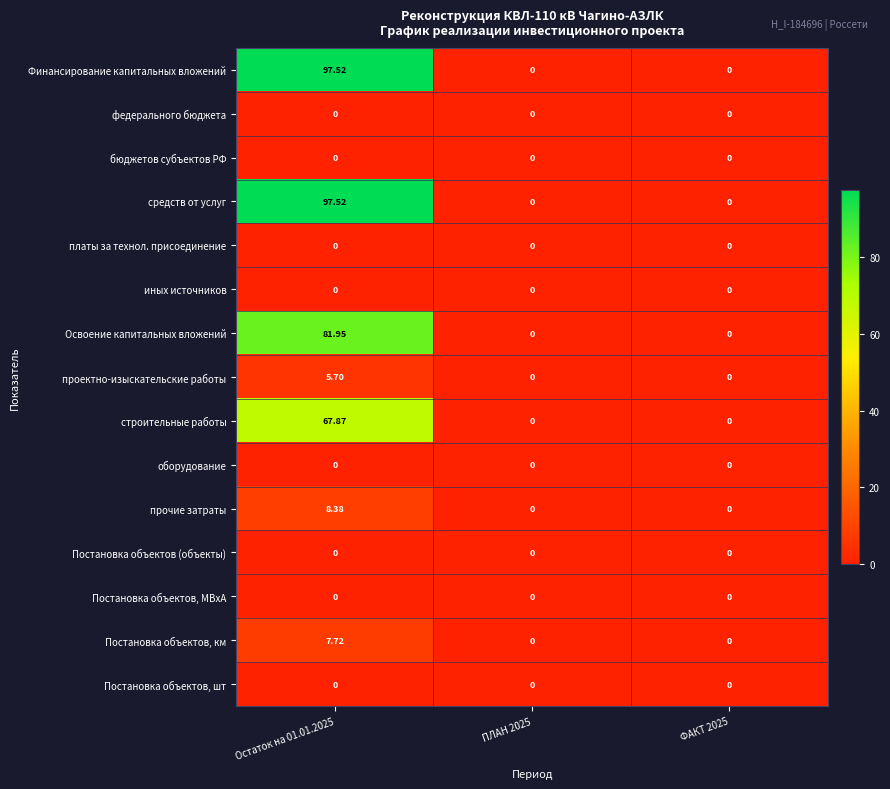

How many series are shown in this chart?

15